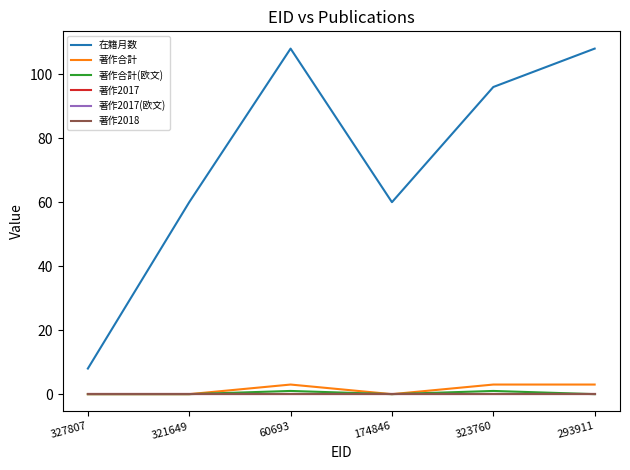

Which series changed the most between 327807 and 293911?

在籍月数